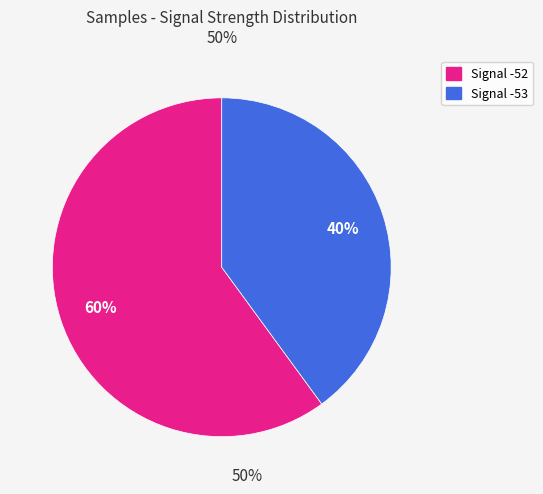

What percentage is the Signal -52 slice, to the nearest percent?

60%